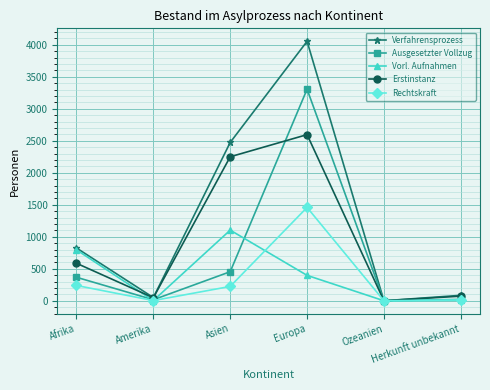

What is the difference between the Erstinstanz values at Asien and Europa?

346